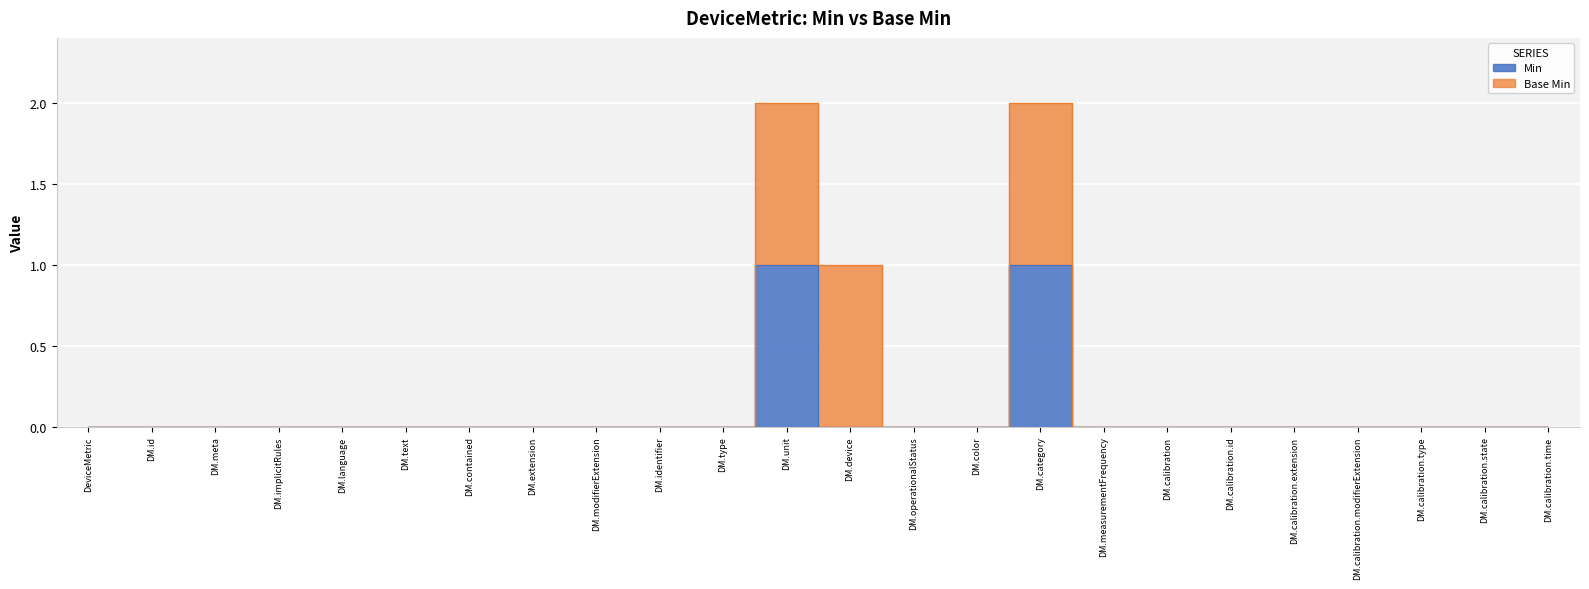

List the labels in order of value, largest first.

DM.unit, DM.category, DeviceMetric, DM.id, DM.meta, DM.implicitRules, DM.language, DM.text, DM.contained, DM.extension, DM.modifierExtension, DM.identifier, DM.type, DM.device, DM.operationalStatus, DM.color, DM.measurementFrequency, DM.calibration, DM.calibration.id, DM.calibration.extension, DM.calibration.modifierExtension, DM.calibration.type, DM.calibration.state, DM.calibration.time